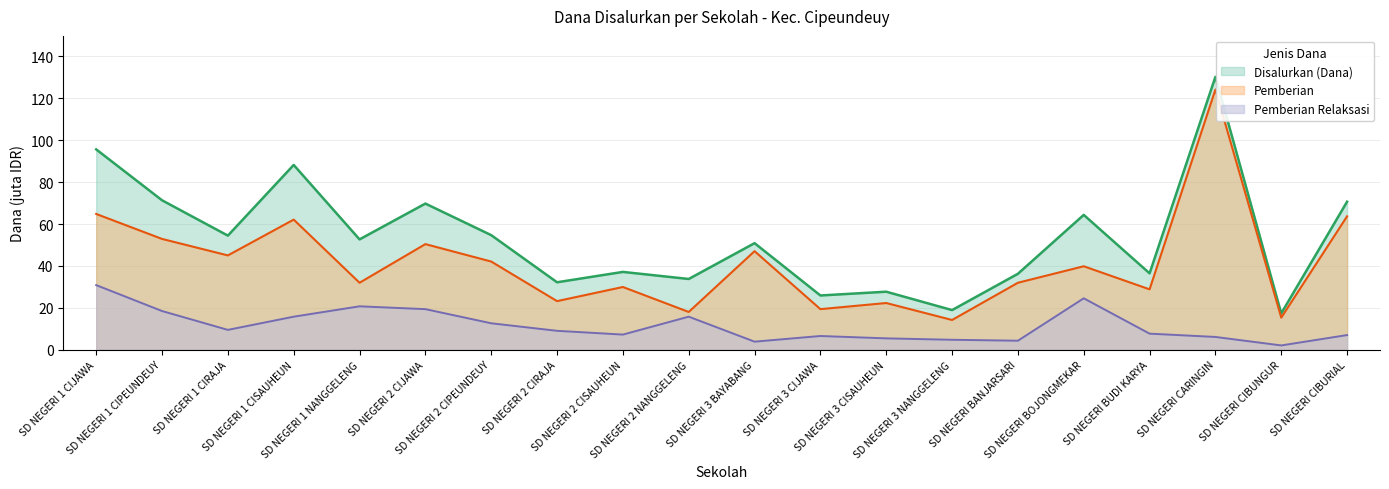

Which series has the largest range (max minus min)?

Disalurkan (Dana)